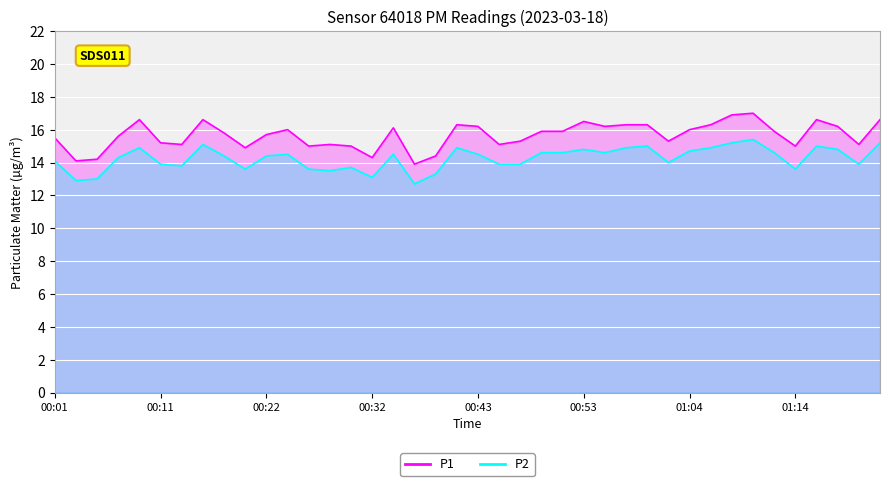

Is it true that P1 equals 8.0 at 00:32?

False